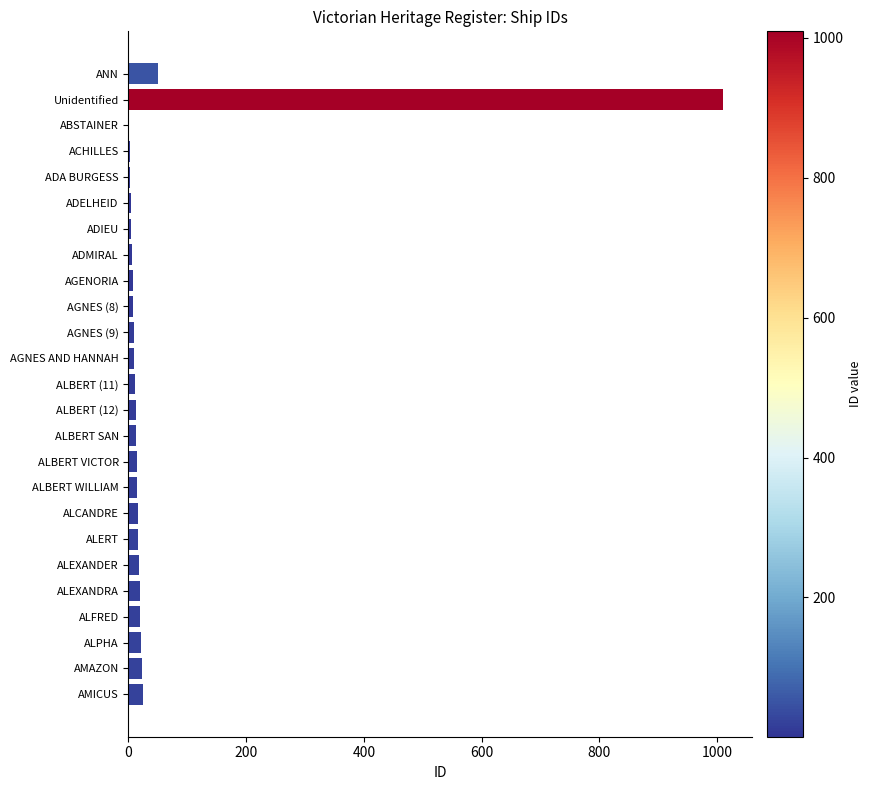

Where is the data nearest to the value 505?

ANN